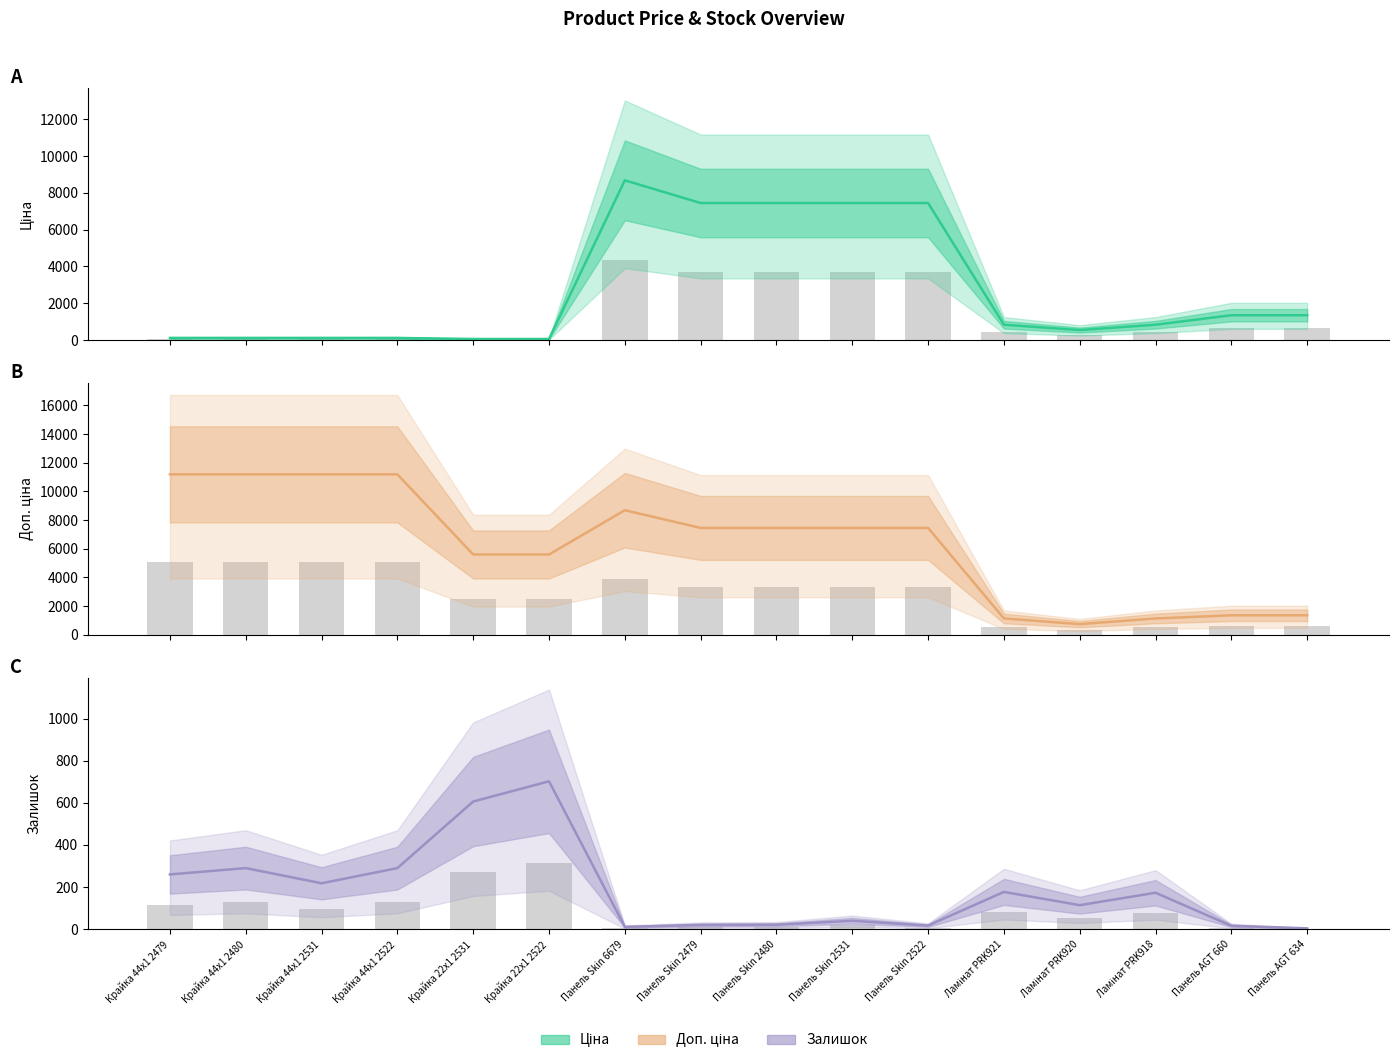

At which label is Залишок closest to 353?

Крайка 44x1 2480